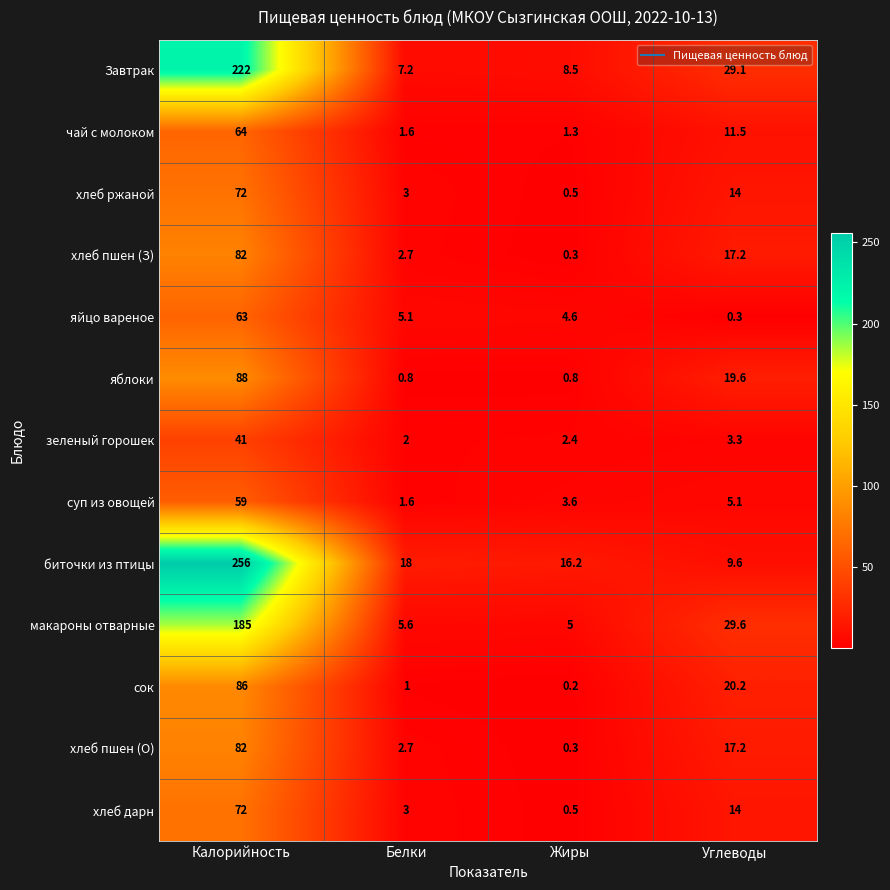

The яблоки series shows 154.6 at Калорийность. True or false?

False